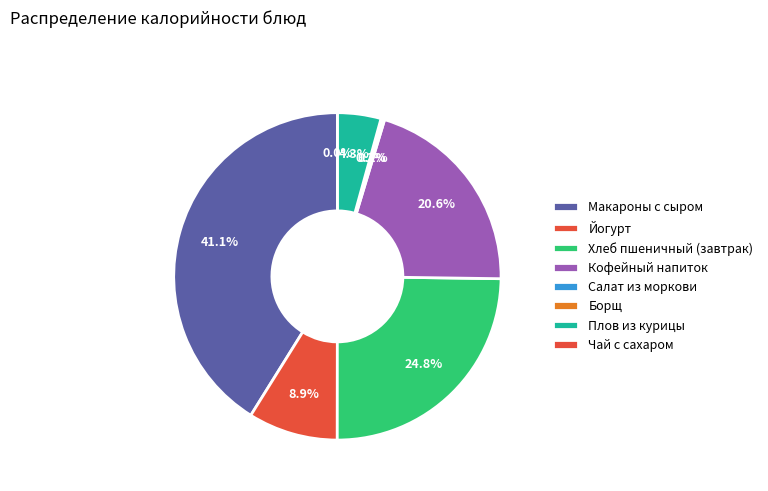

Rank the categories by value from lowest to highest.

Чай с сахаром, Салат из моркови, Борщ, Плов из курицы, Йогурт, Кофейный напиток, Хлеб пшеничный (завтрак), Макароны с сыром